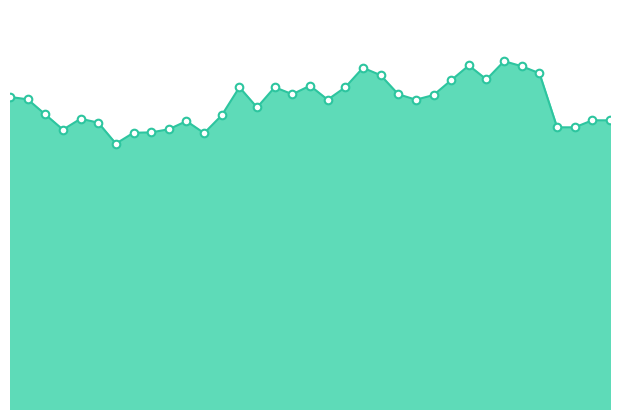

Which series has the widest spread of Y values?

5.065_line